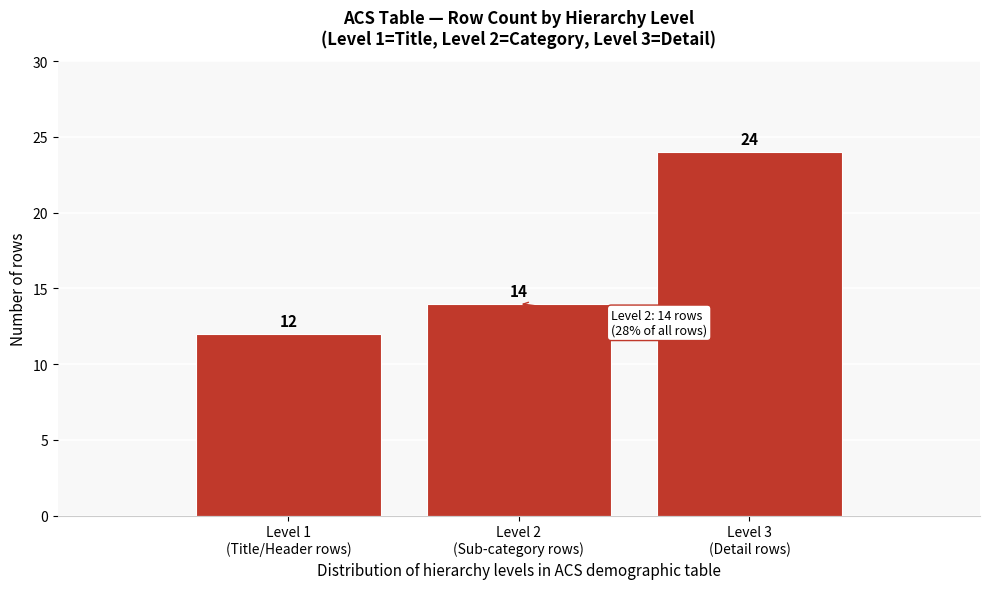

Reading left to right, transcribe all the data shown in this chart.

12	14	24